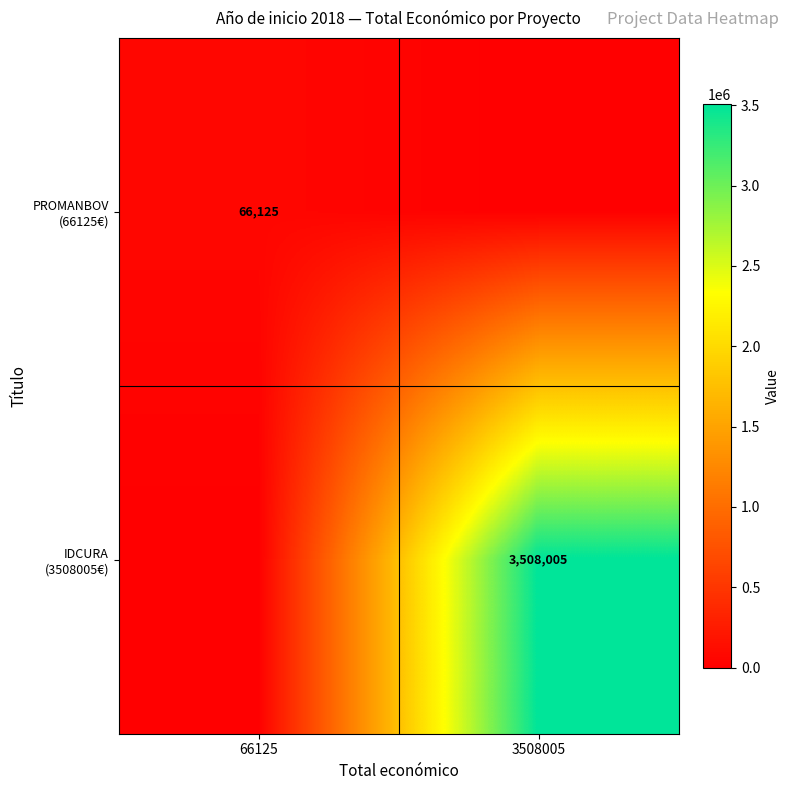

Count the PROMANBOV (66125€) values in the range 0 to 66125.

2